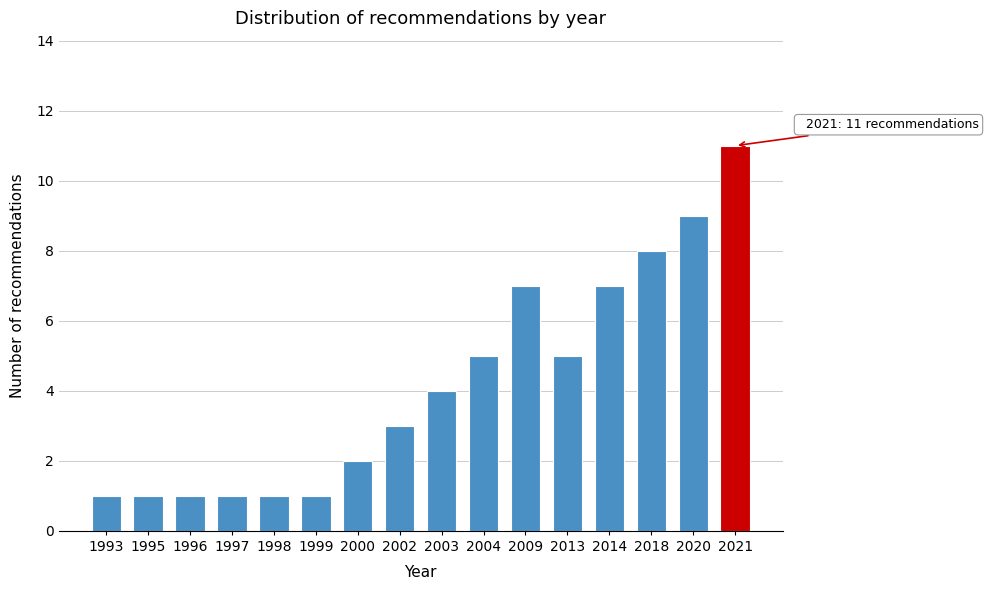

Reading left to right, extract all data points from this chart.

1	1	1	1	1	1	2	3	4	5	7	5	7	8	9	11